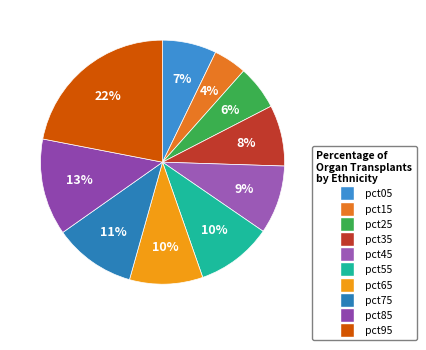

Is the sum of pct95 and pct45 greater than half?

No